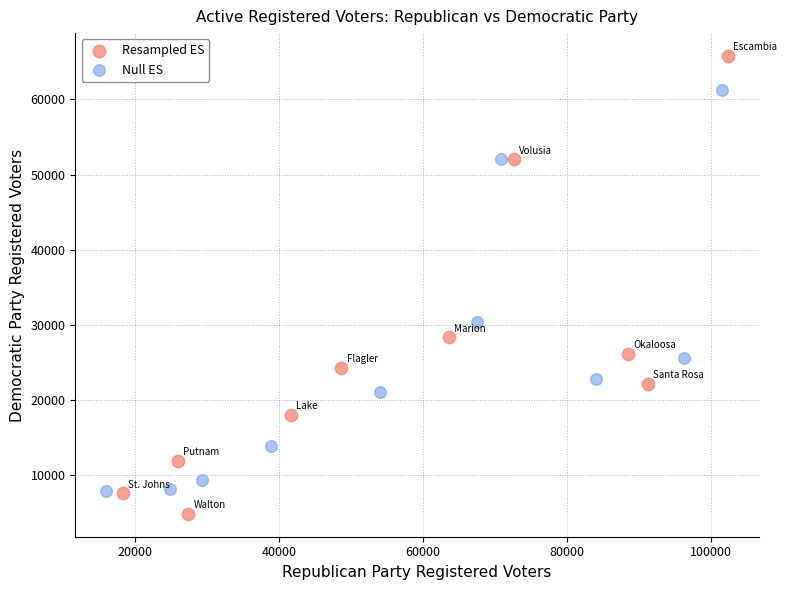

Which series contains the lowest Y value?

Resampled ES